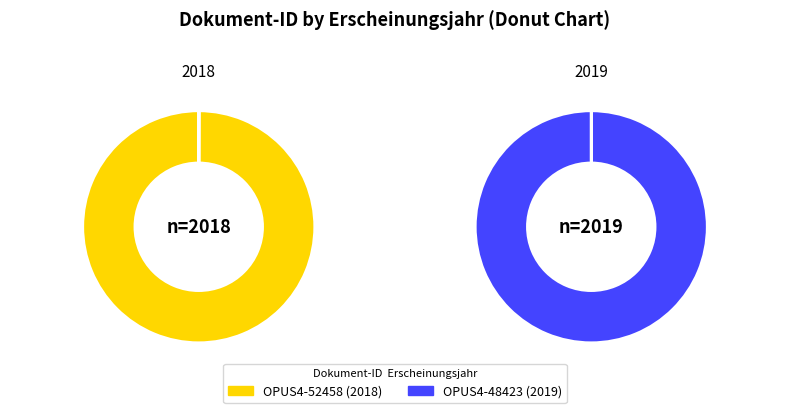

Which slice represents more than half of the pie?

OPUS4-48423